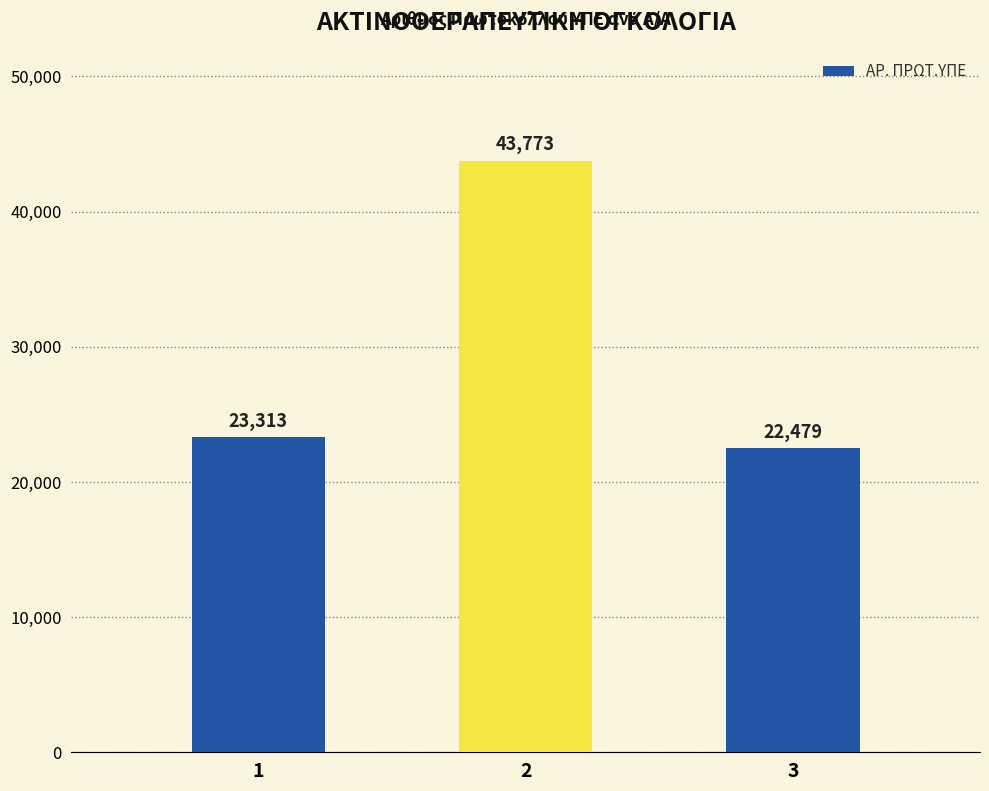

How many bars are there in total?

3